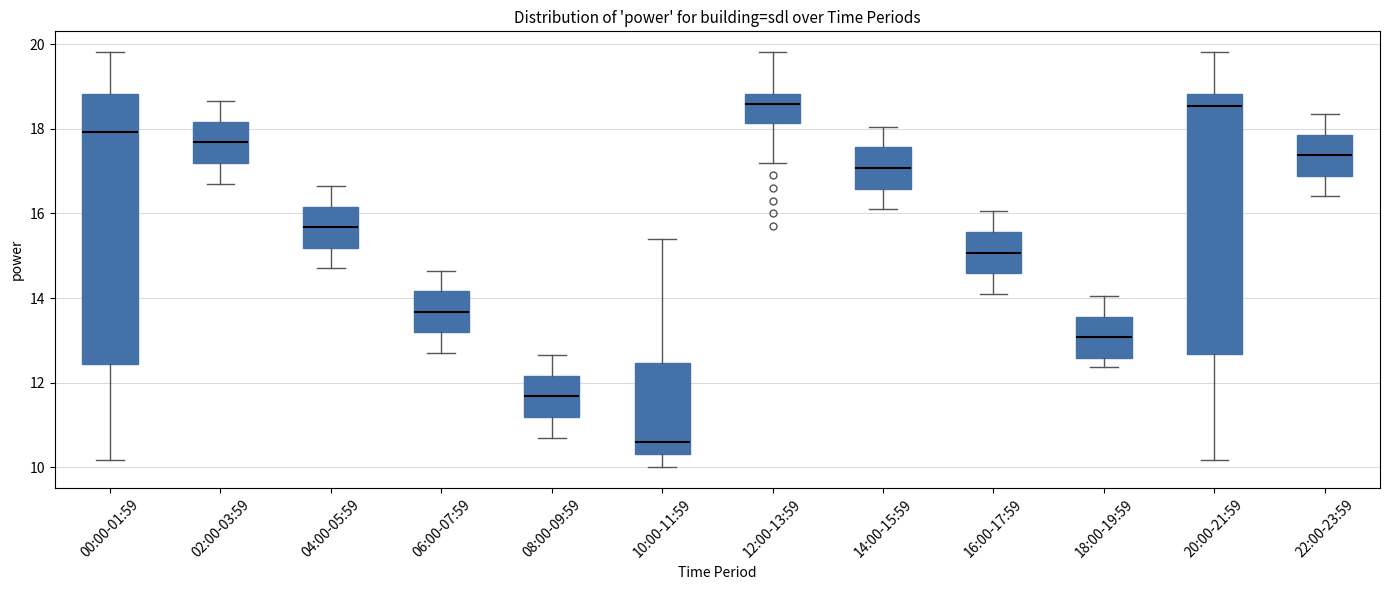

Which box is the tallest, from its lower edge to its upper edge?

00:00-01:59